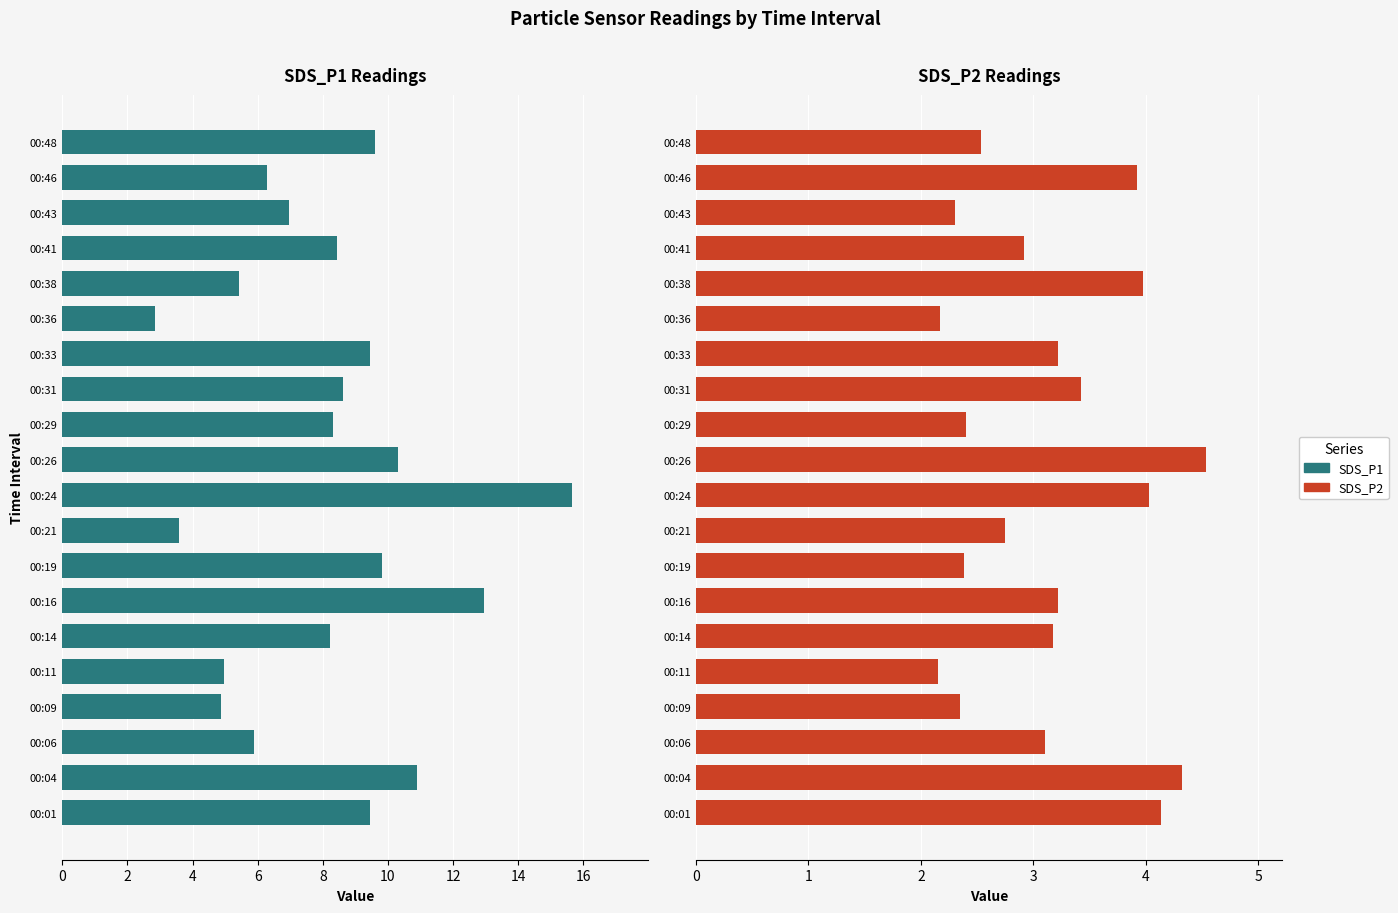

How many groups of bars are there?

20